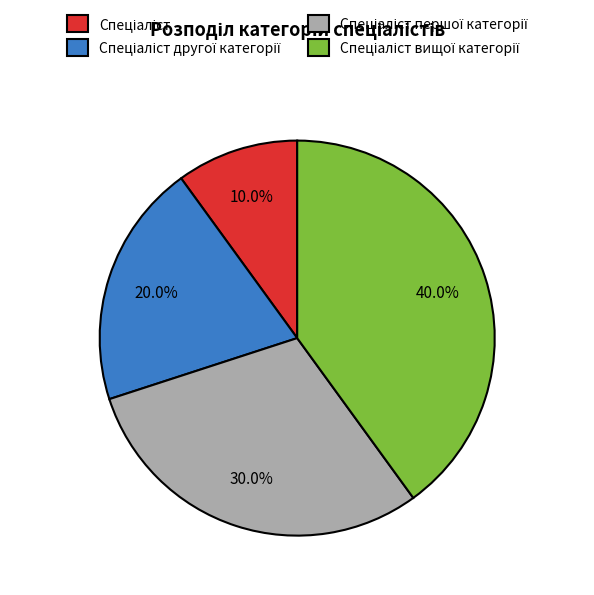

Is there any slice that represents more than half of the pie?

No